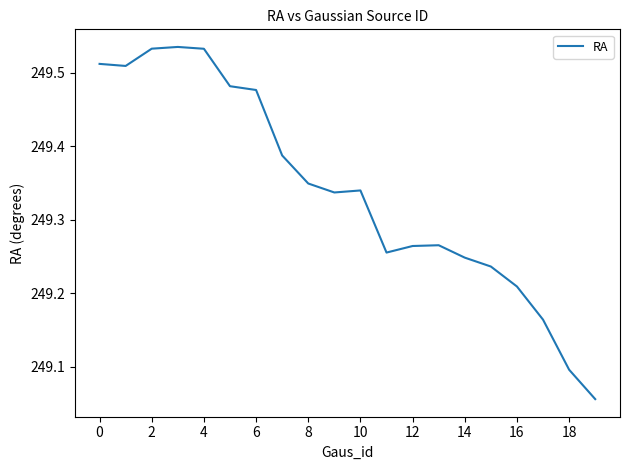

Is this an area chart (filled region under the line)?

No